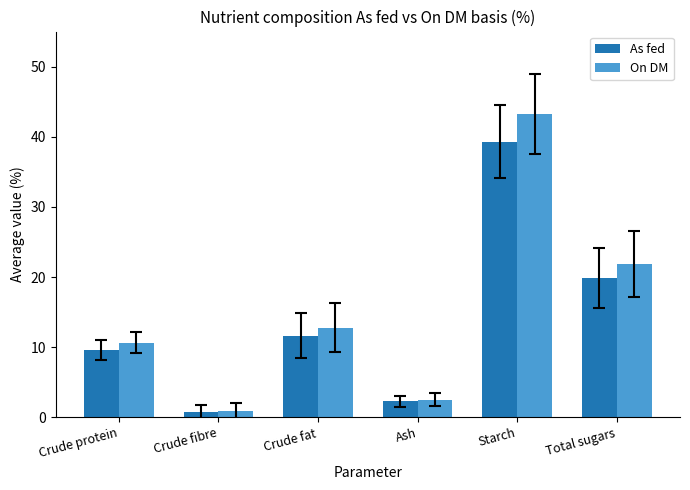

Reading left to right, list all the values displayed in this chart.

As fed: 9.6	0.8	11.6	2.3	39.3	19.9
On DM: 10.6	0.9	12.8	2.5	43.2	21.9